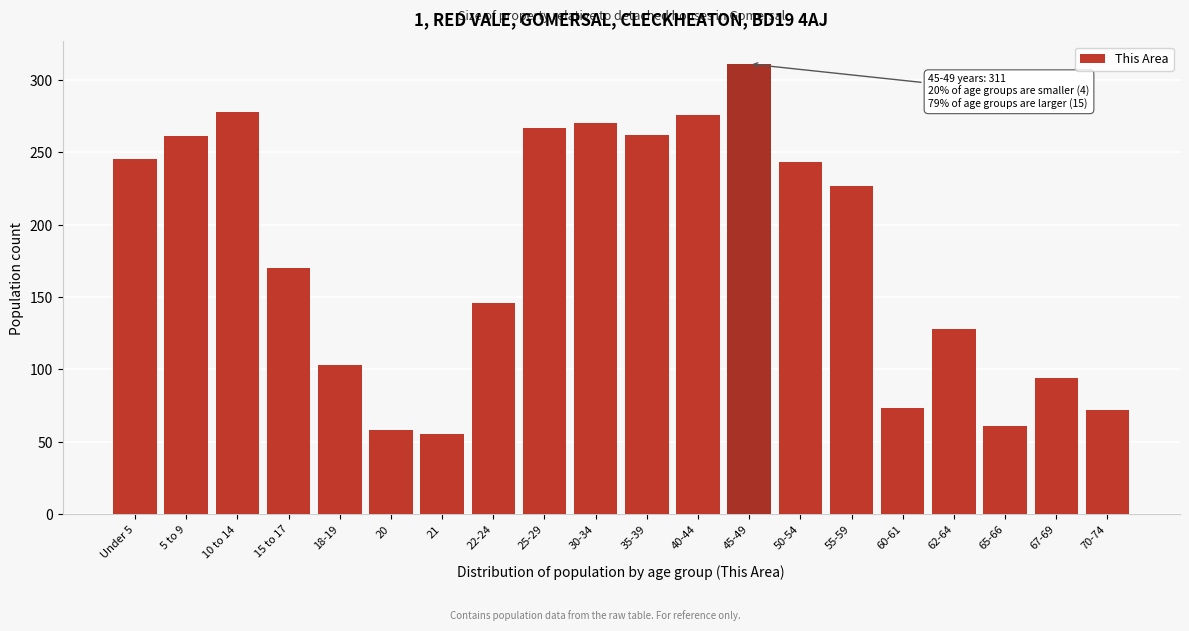

What position from the right is 30-34?

11